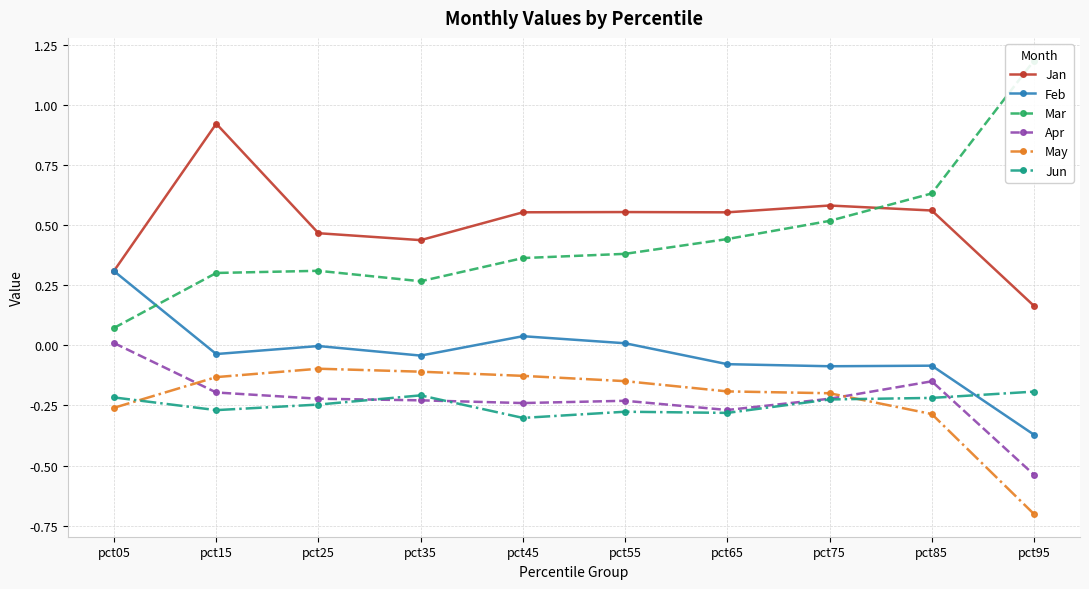

Which series changed the most between pct25 and pct95?

Mar